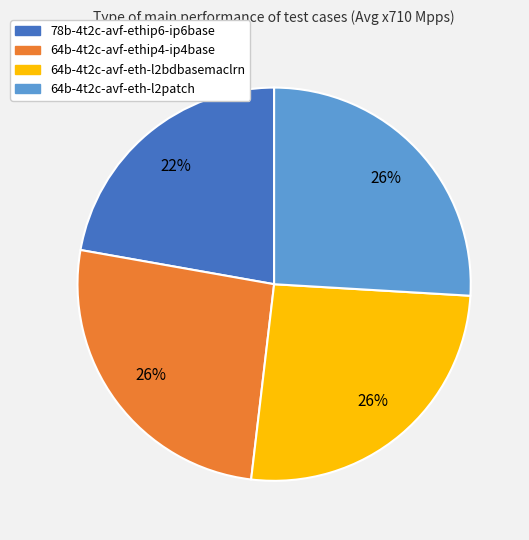

Combined, do 64b-4t2c-avf-ethip4-ip4base and 64b-4t2c-avf-eth-l2patch account for over 50%?

Yes